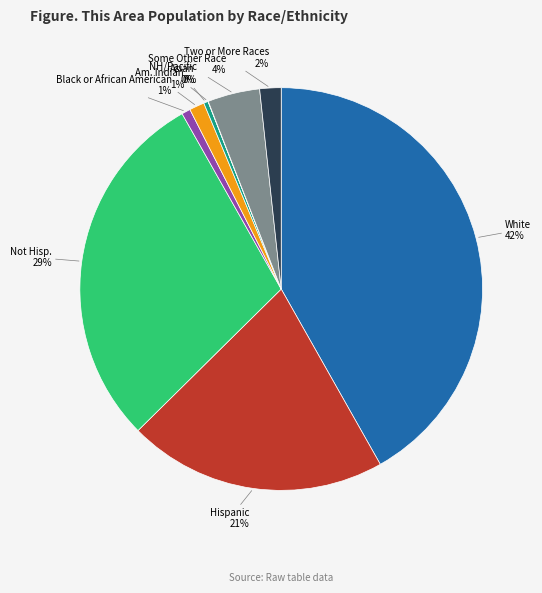

To the nearest percent, what is the average slice percentage?

11%